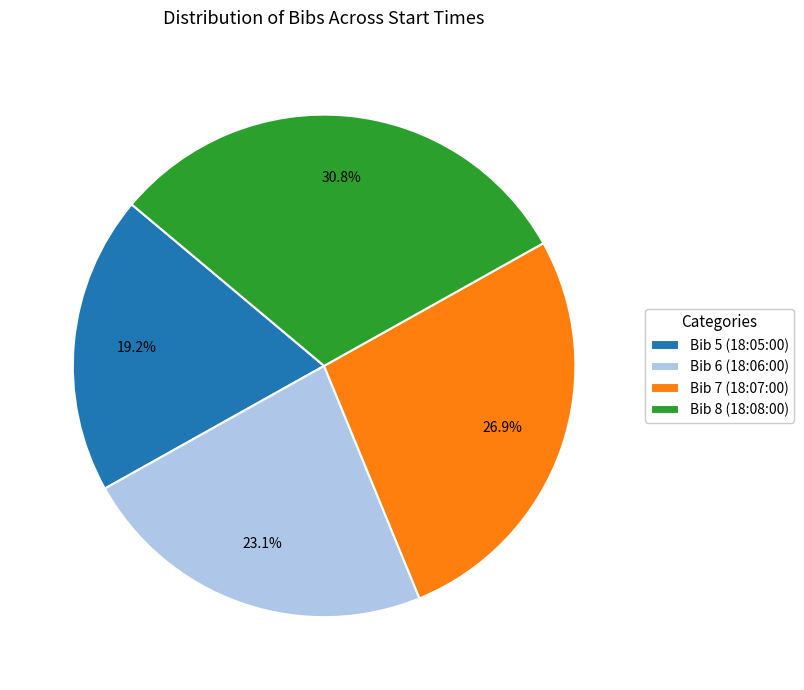

True or false: Bib 5 (18:05:00) accounts for 19% of the total.

True